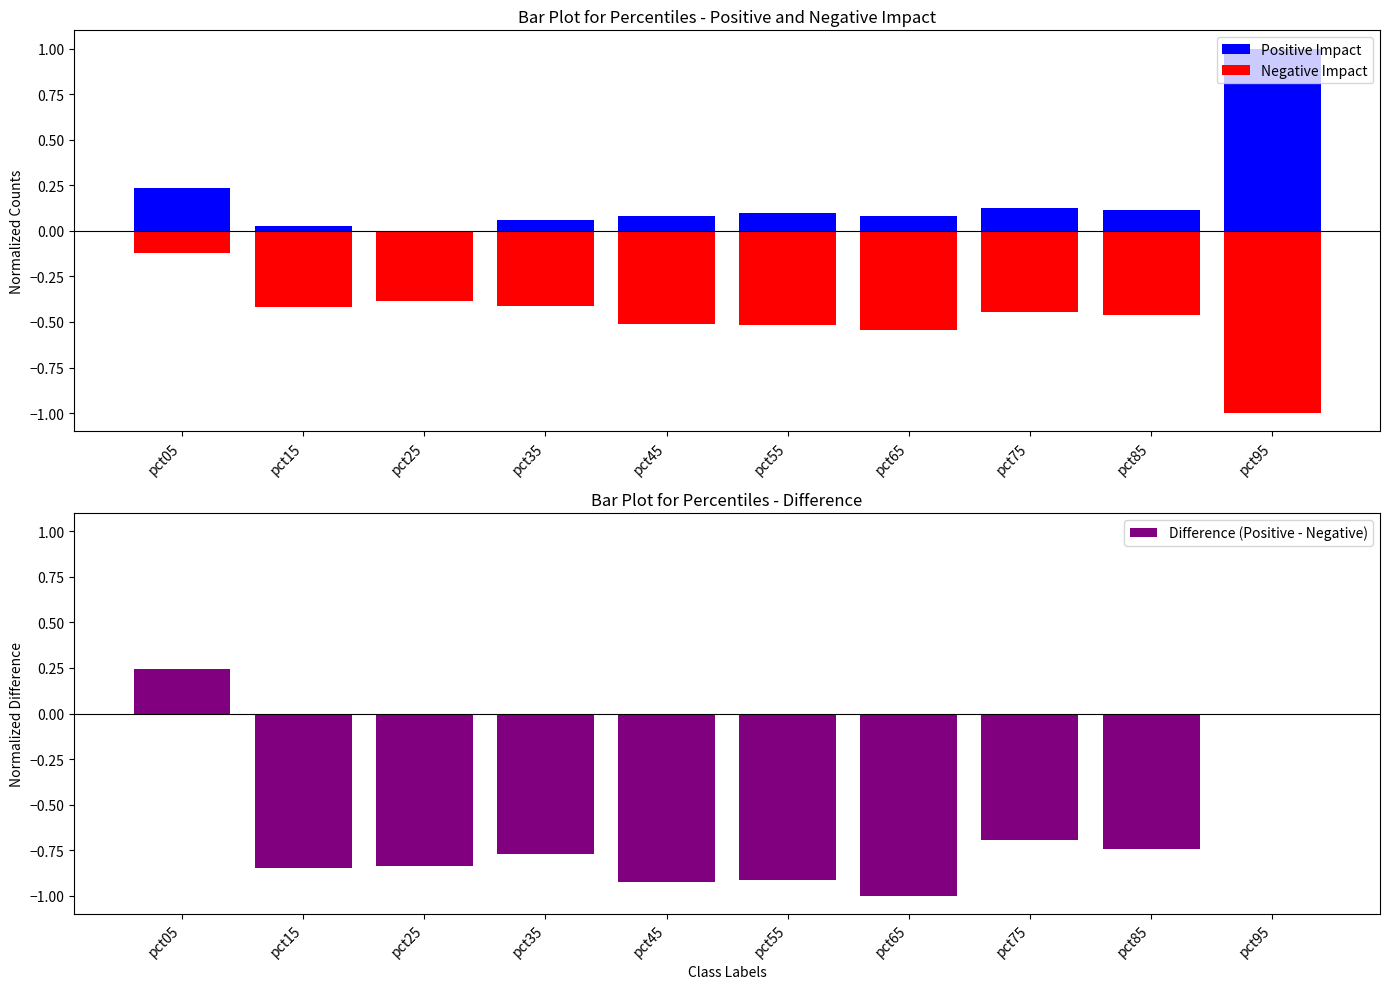

What is the total value across all series at pct05?

0.4